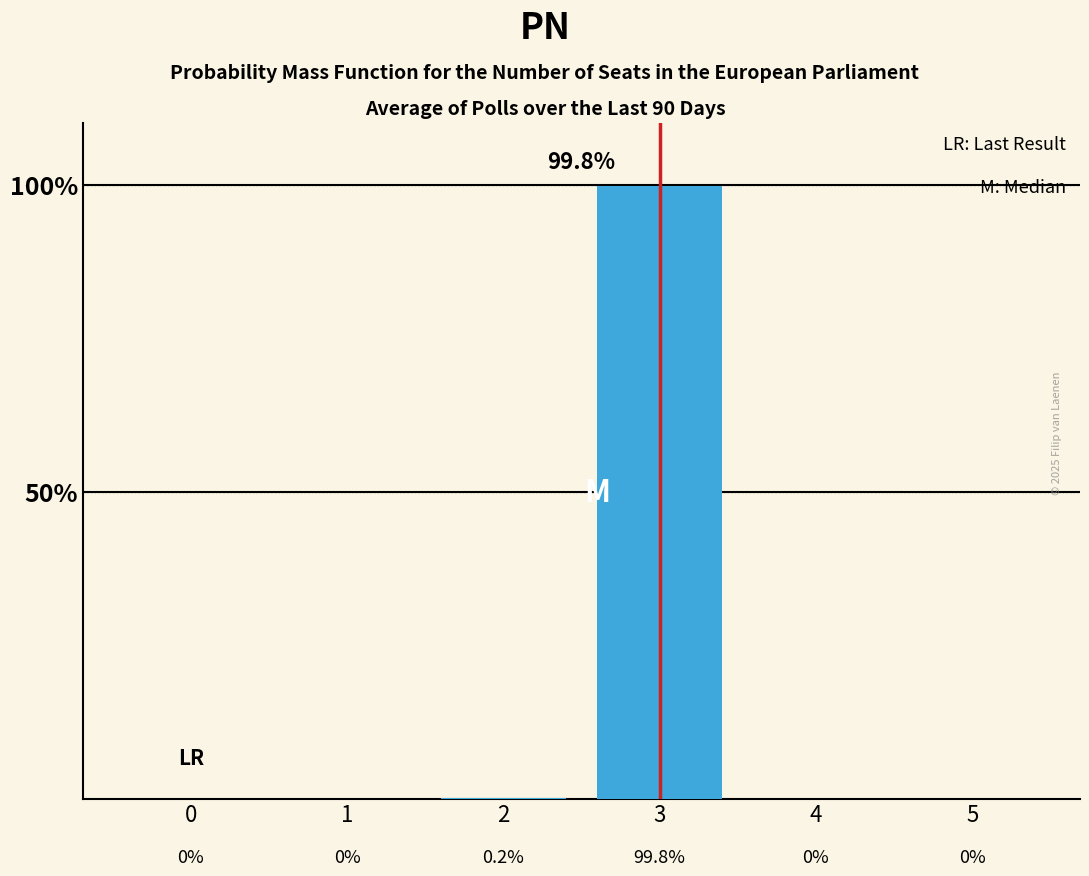

Reading left to right, list all the values displayed in this chart.

0=0.0	1=0.0	2=0.2	3=99.8	4=0.0	5=0.0